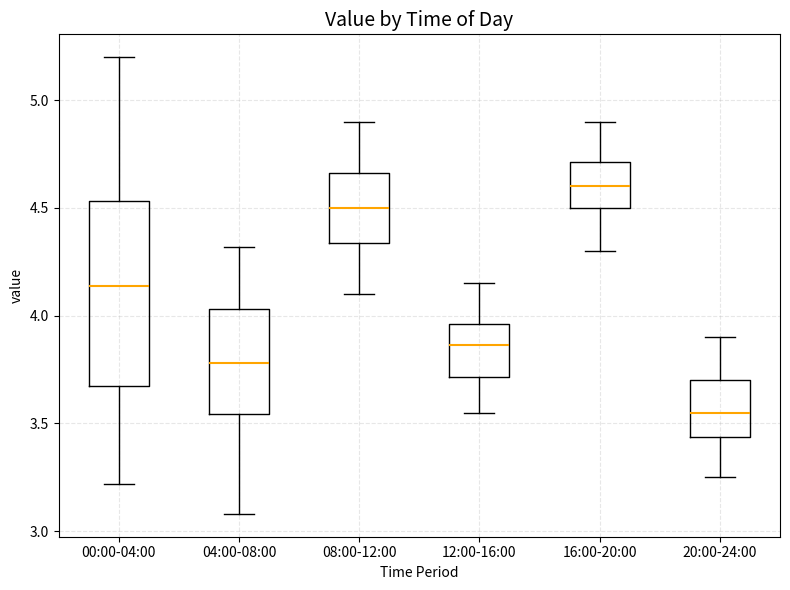

Where does the upper whisker of the box for 20:00-24:00 end on the y-axis? The values are not printed on the chart, so give them approximately, as read against the axis.

3.90